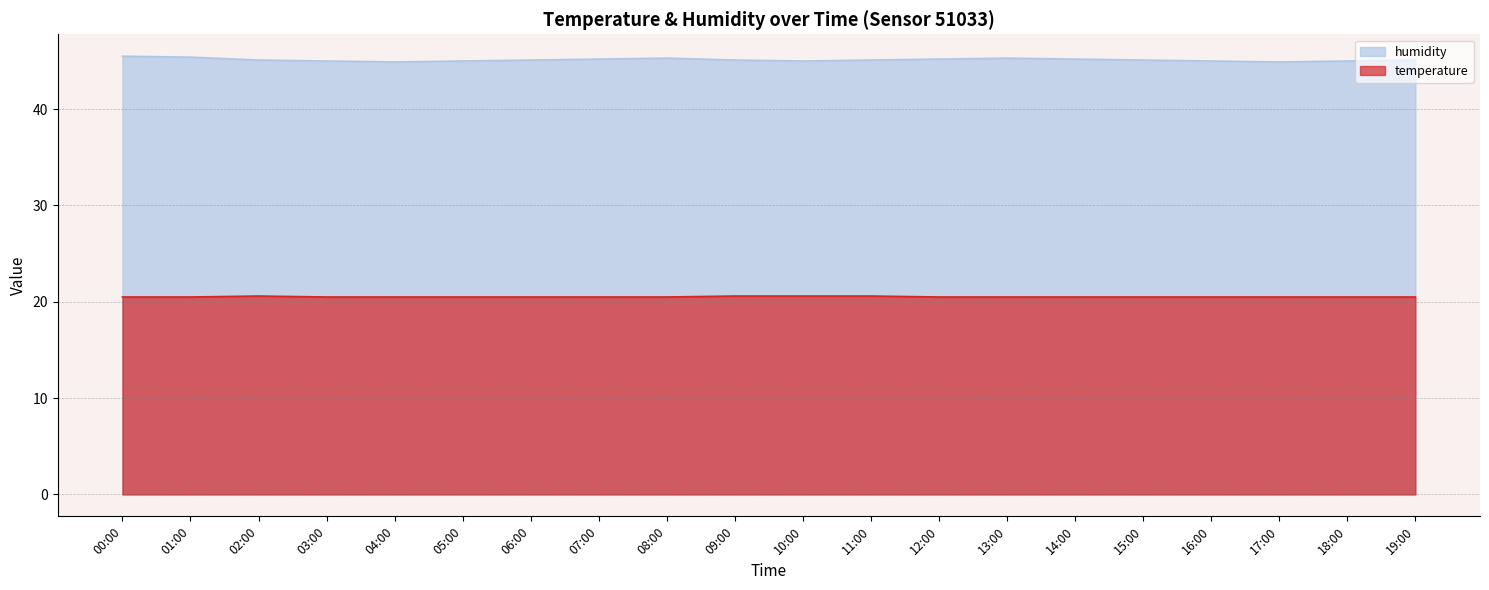

List the labels in order of temperature value, largest first.

02:00, 09:00, 10:00, 11:00, 00:00, 01:00, 03:00, 04:00, 05:00, 06:00, 07:00, 08:00, 12:00, 13:00, 14:00, 15:00, 16:00, 17:00, 18:00, 19:00